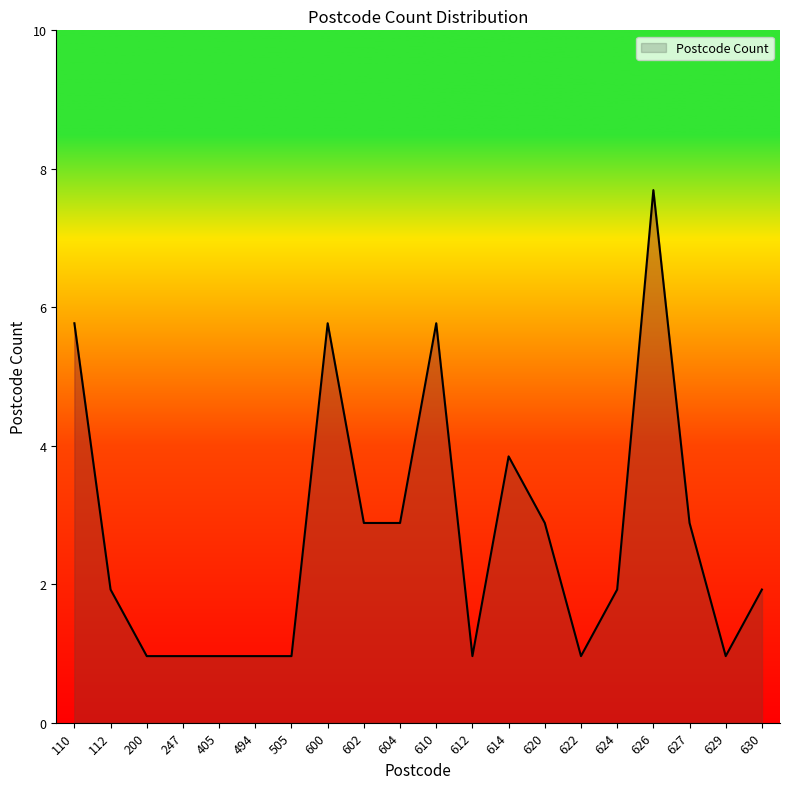

Does the chart display data point markers on the line(s)?

No